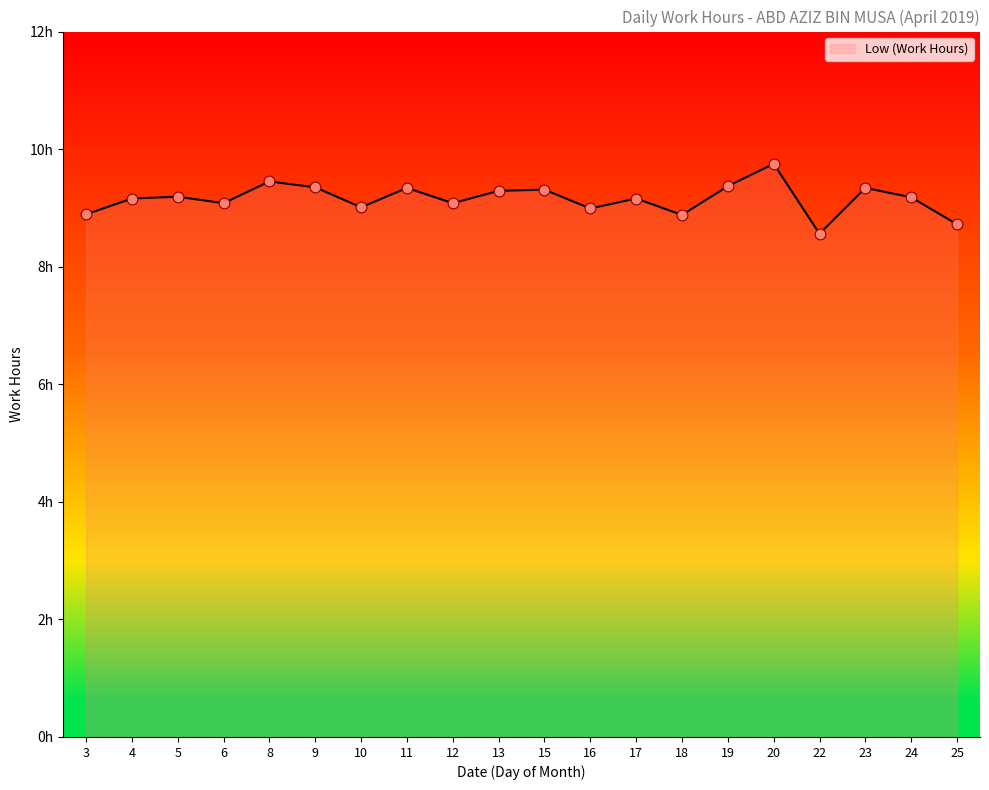

What is the ratio of the value at 18 to the value at 8?

0.9